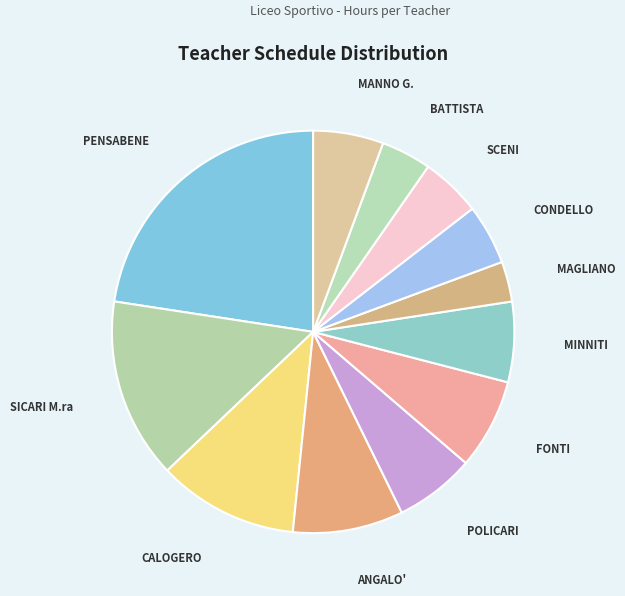

Count the number of slices in the pie.

12